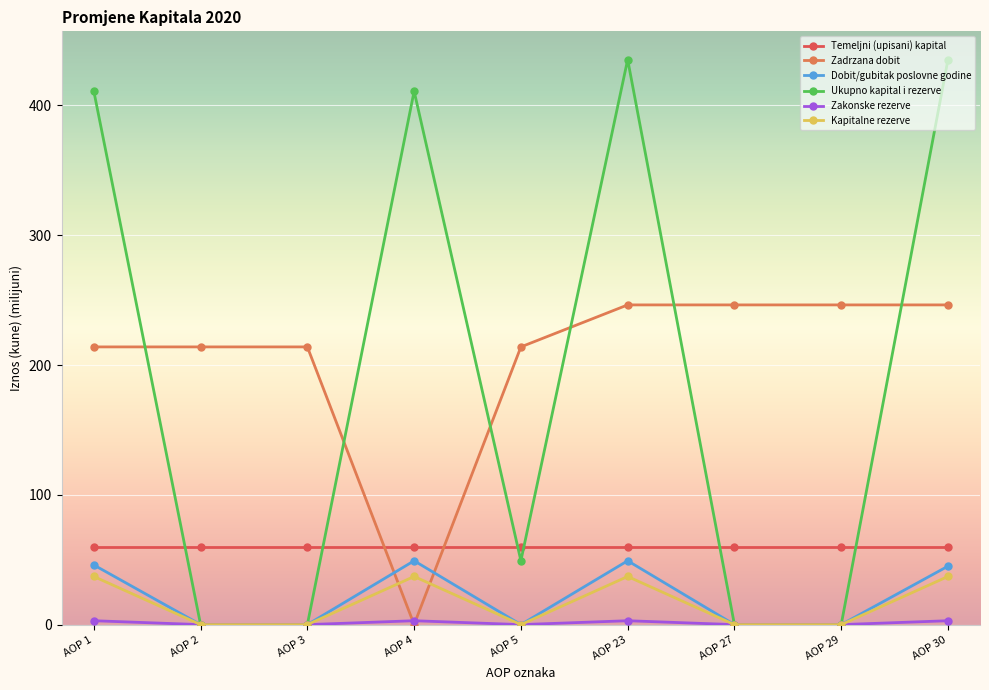

Is the value of Temeljni (upisani) kapital at AOP 2 greater than the value of Zadrzana dobit at AOP 3?

No